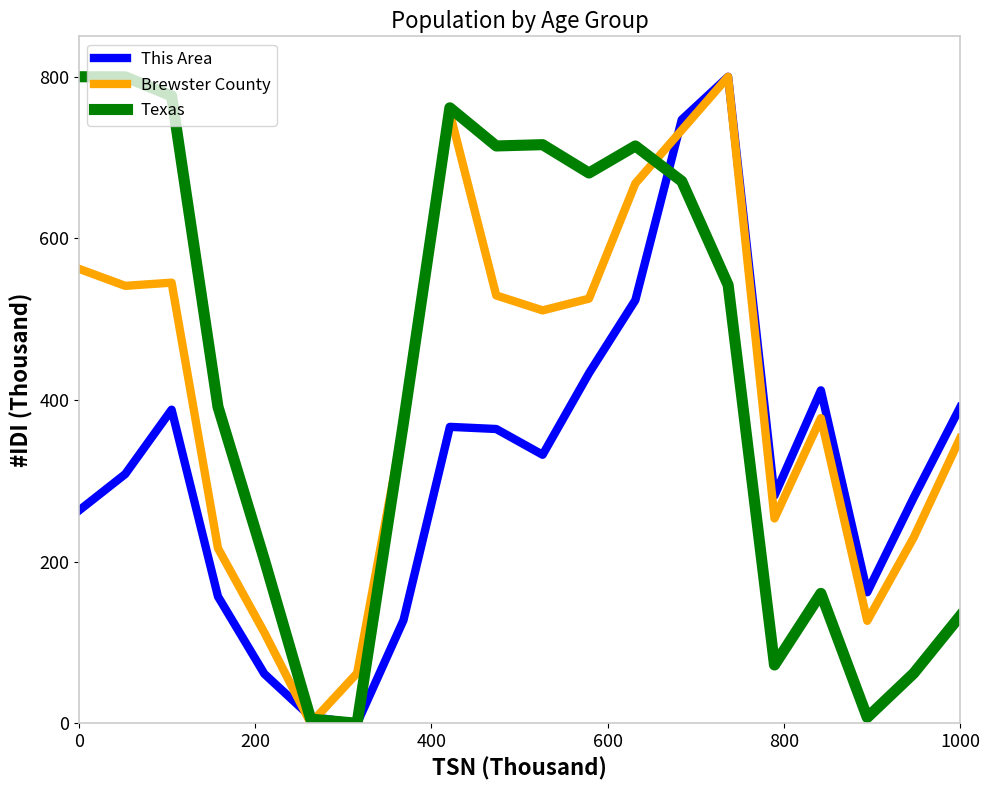

What is the greatest value displayed?

800.0